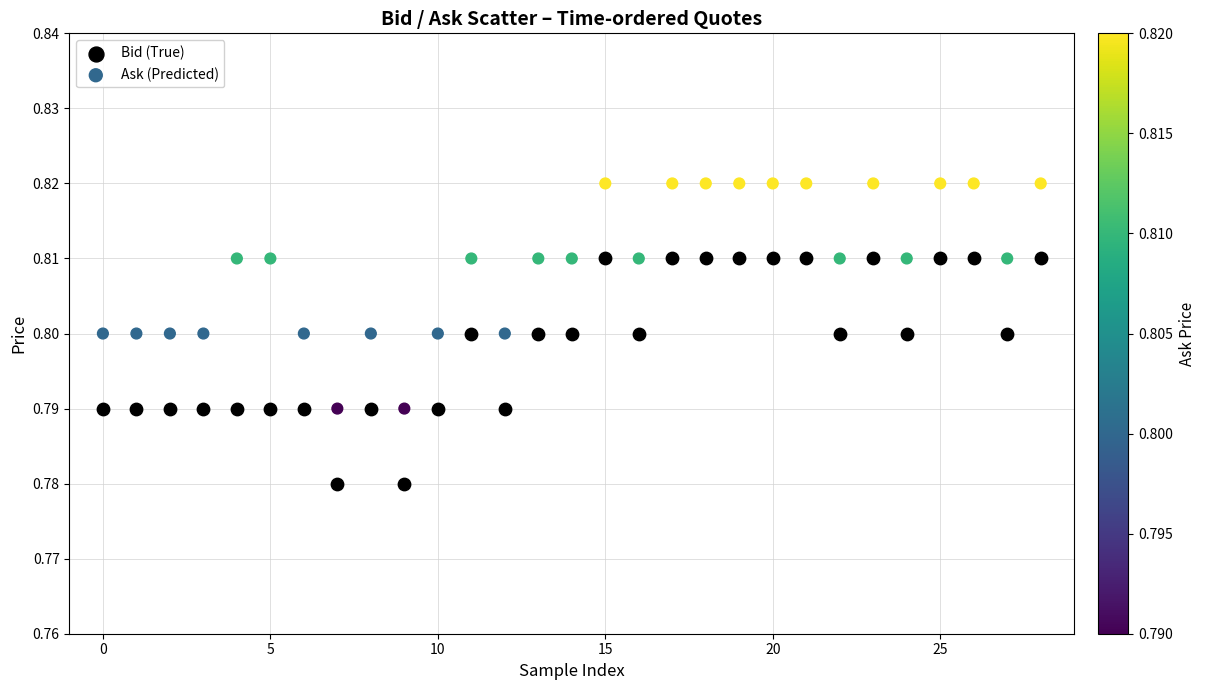

Which series reaches the minimum Y coordinate?

Bid (True)